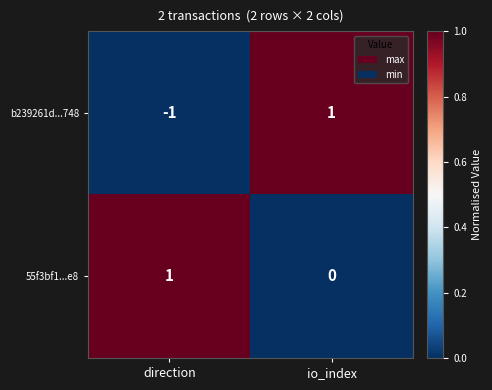

Which series has the largest total across all categories?

55f3bf1...e8